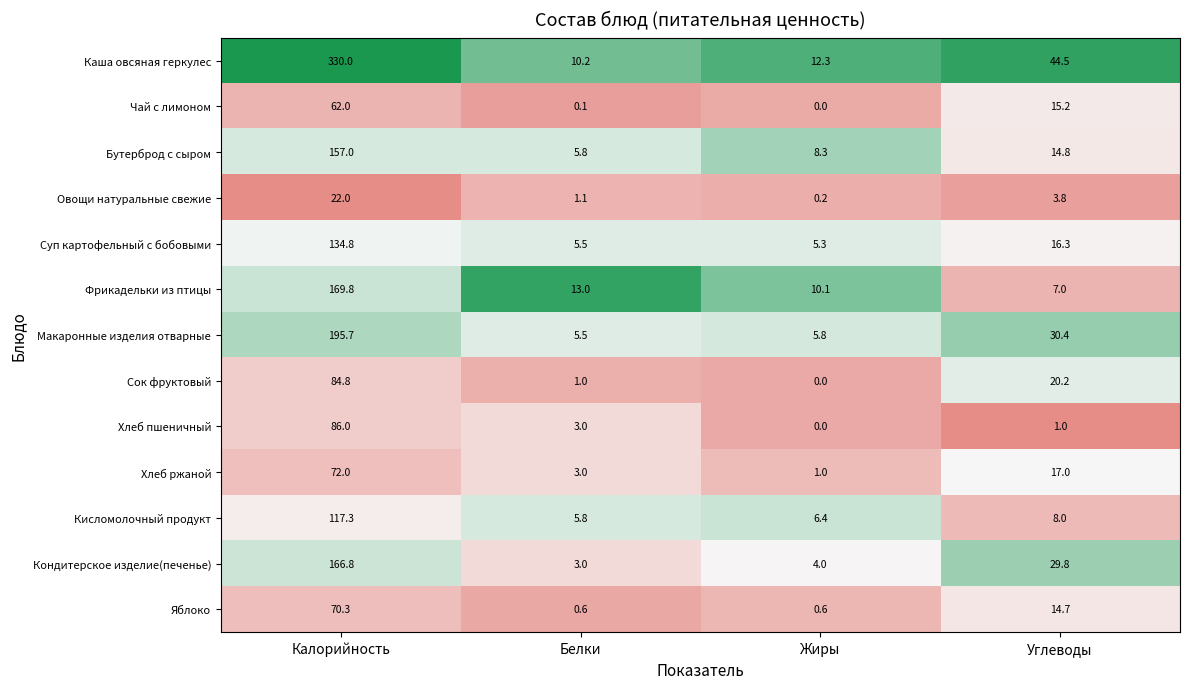

At which label does Хлеб пшеничный first exceed 3?

Калорийность